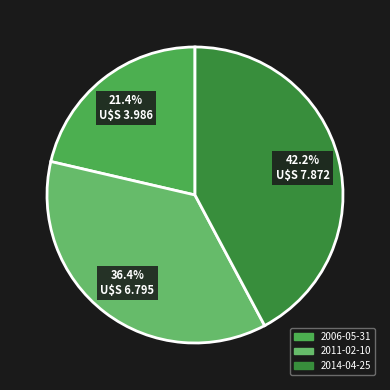

Combined, what portion of the pie is 2014-04-25 and 2011-02-10?

78.6%